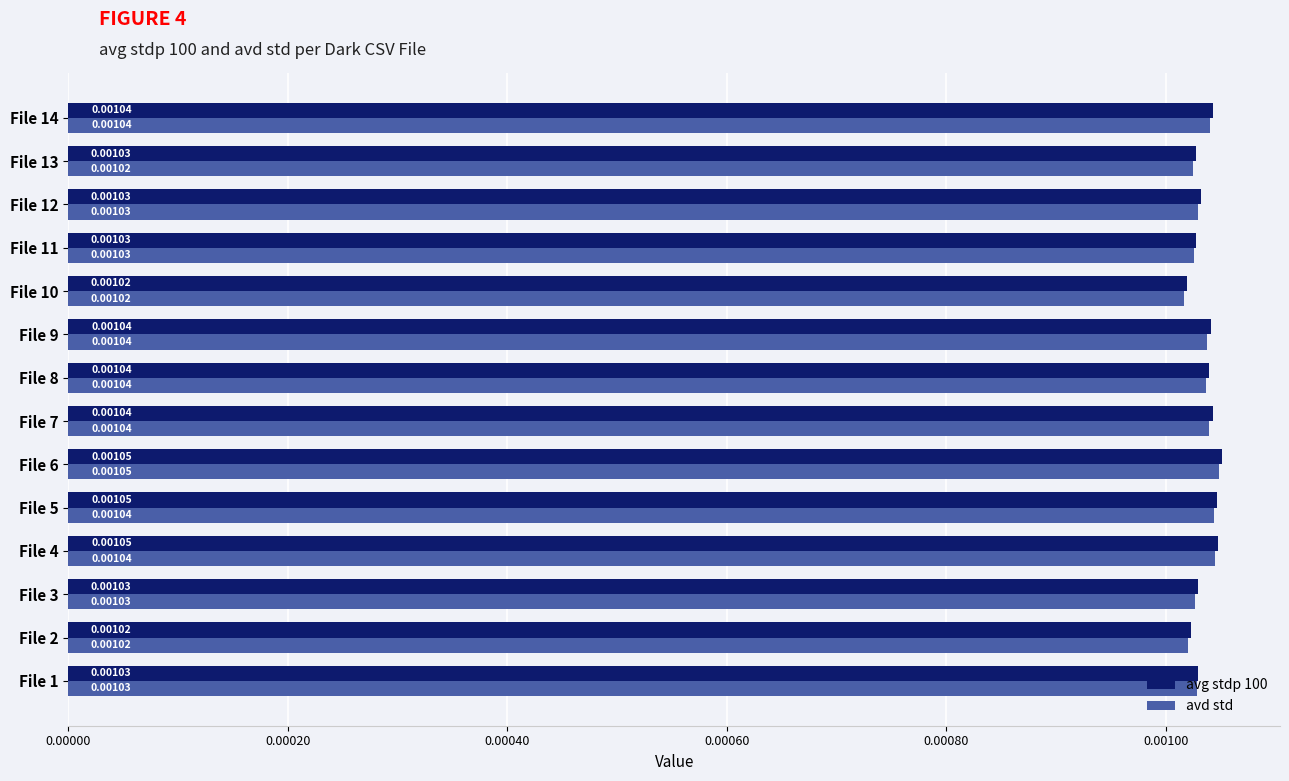

Which series changed the most between File 4 and File 9?

avg stdp 100